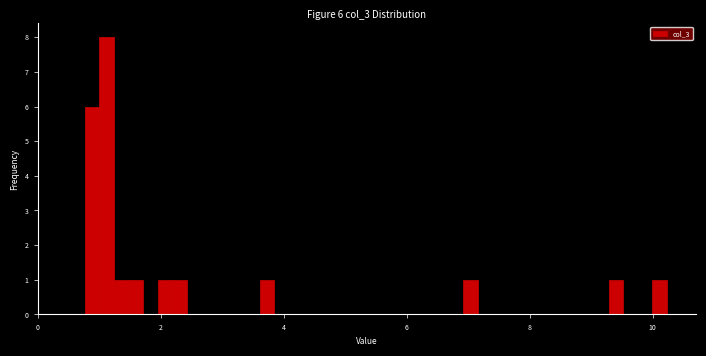

Around what value on the x-axis is the tallest bar? Give the approximate position of its centre, as read against the axis.

1.2